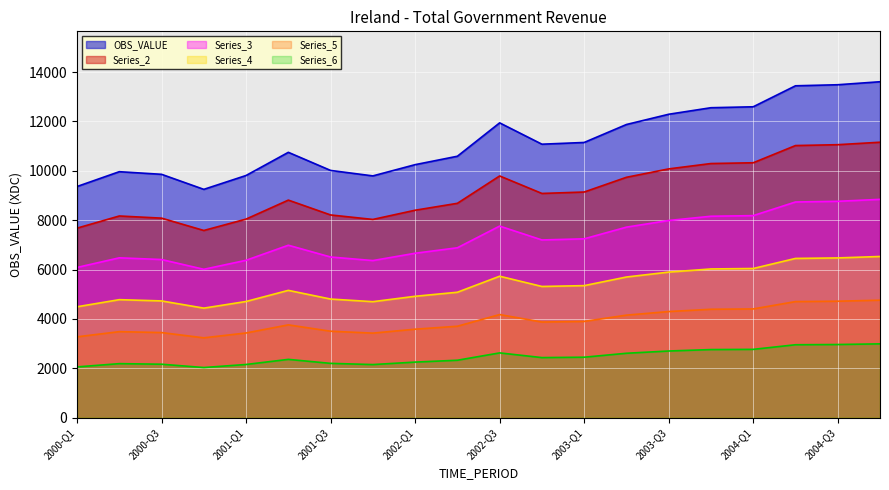

Rank the series by their maximum value, from lowest to highest.

Series_6, Series_5, Series_4, Series_3, Series_2, OBS_VALUE